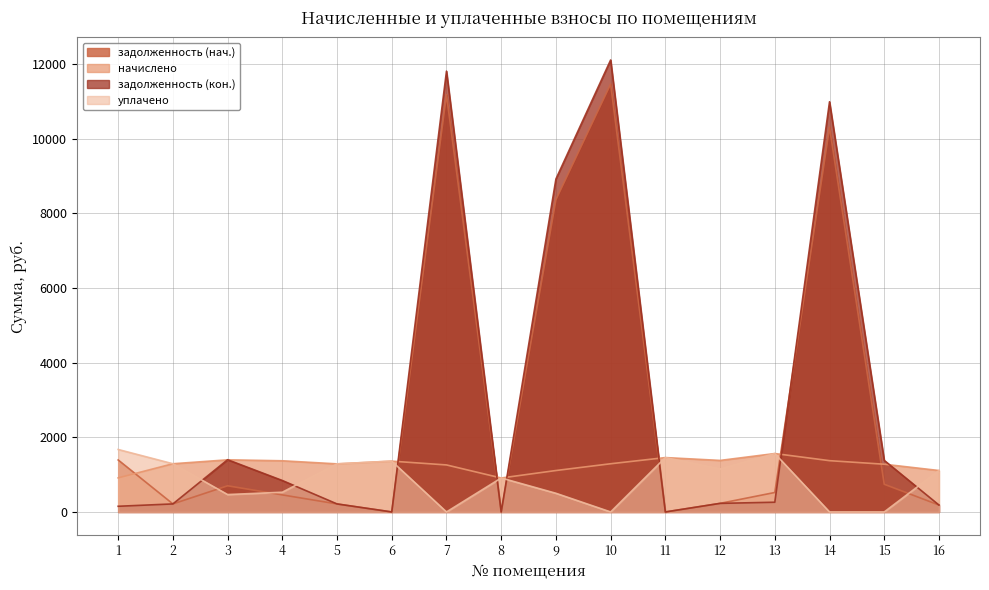

What is the value of the задолженность (нач.) point at the 5th from the left?

214.7